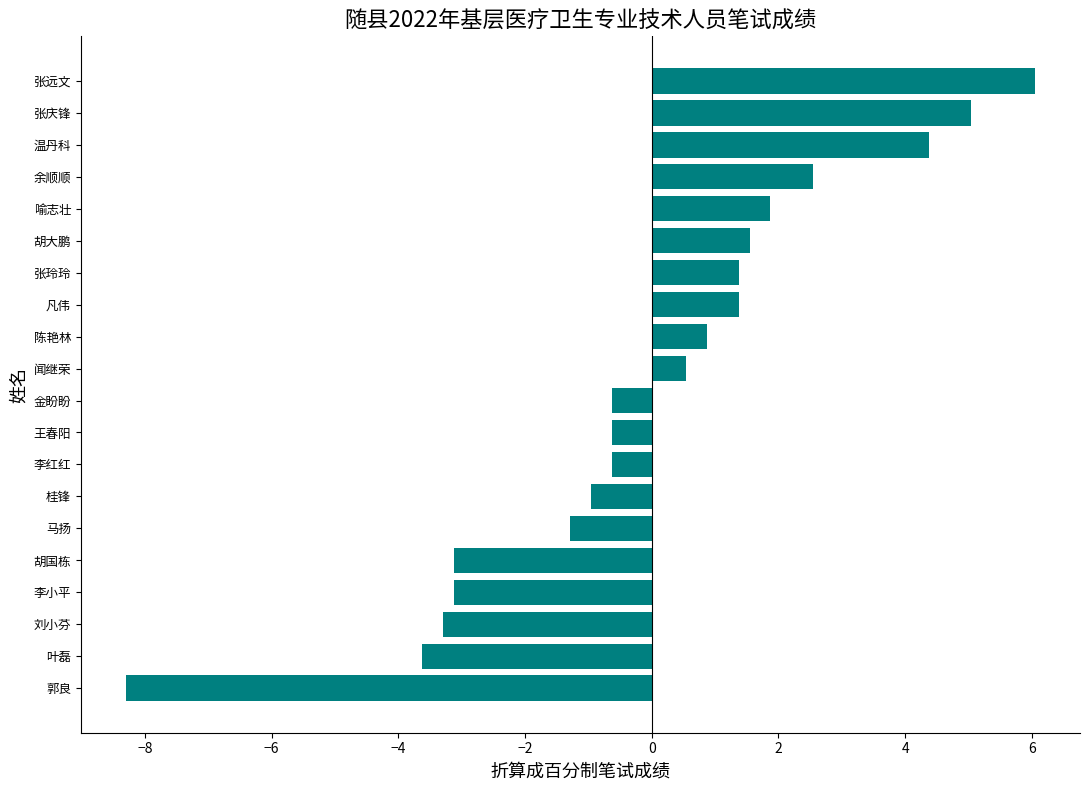

Between 张远文 and 王春阳, which is larger?

张远文